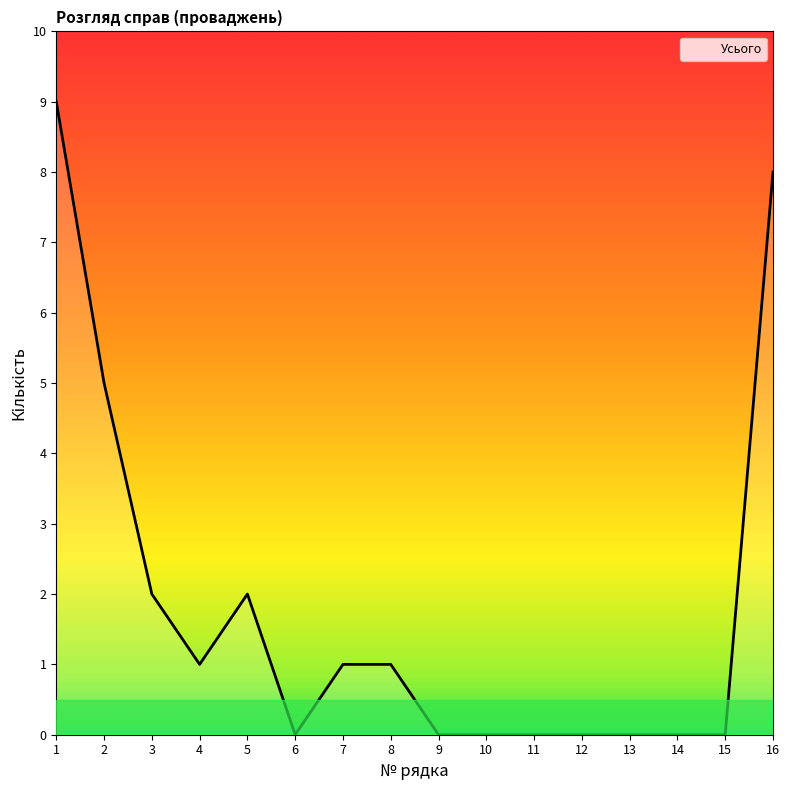

Reading left to right, what are all the values shown in this chart?

9	5	2	1	2	0	1	1	0	0	0	0	0	0	0	8